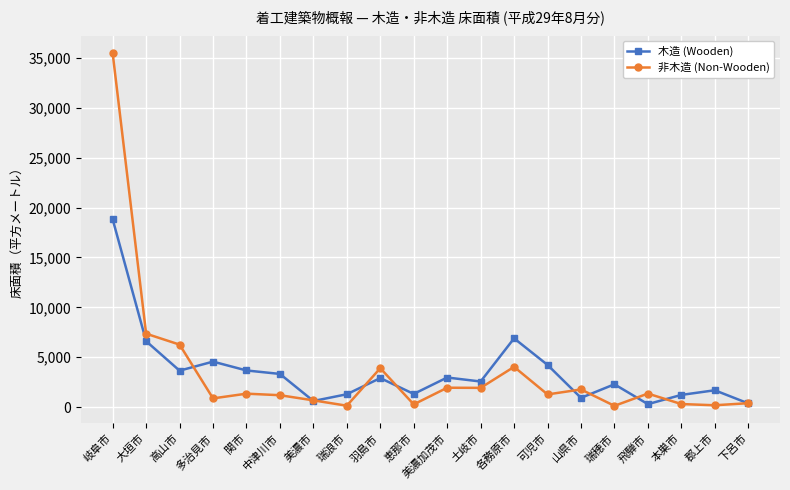

Does the chart display data point markers on the line(s)?

Yes